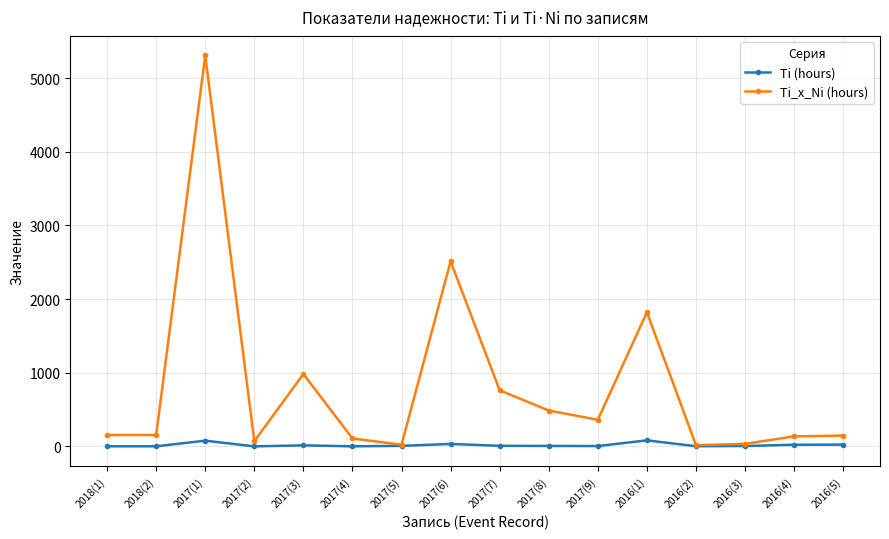

What are all the series names shown in the legend?

Ti (hours), Ti_x_Ni (hours)